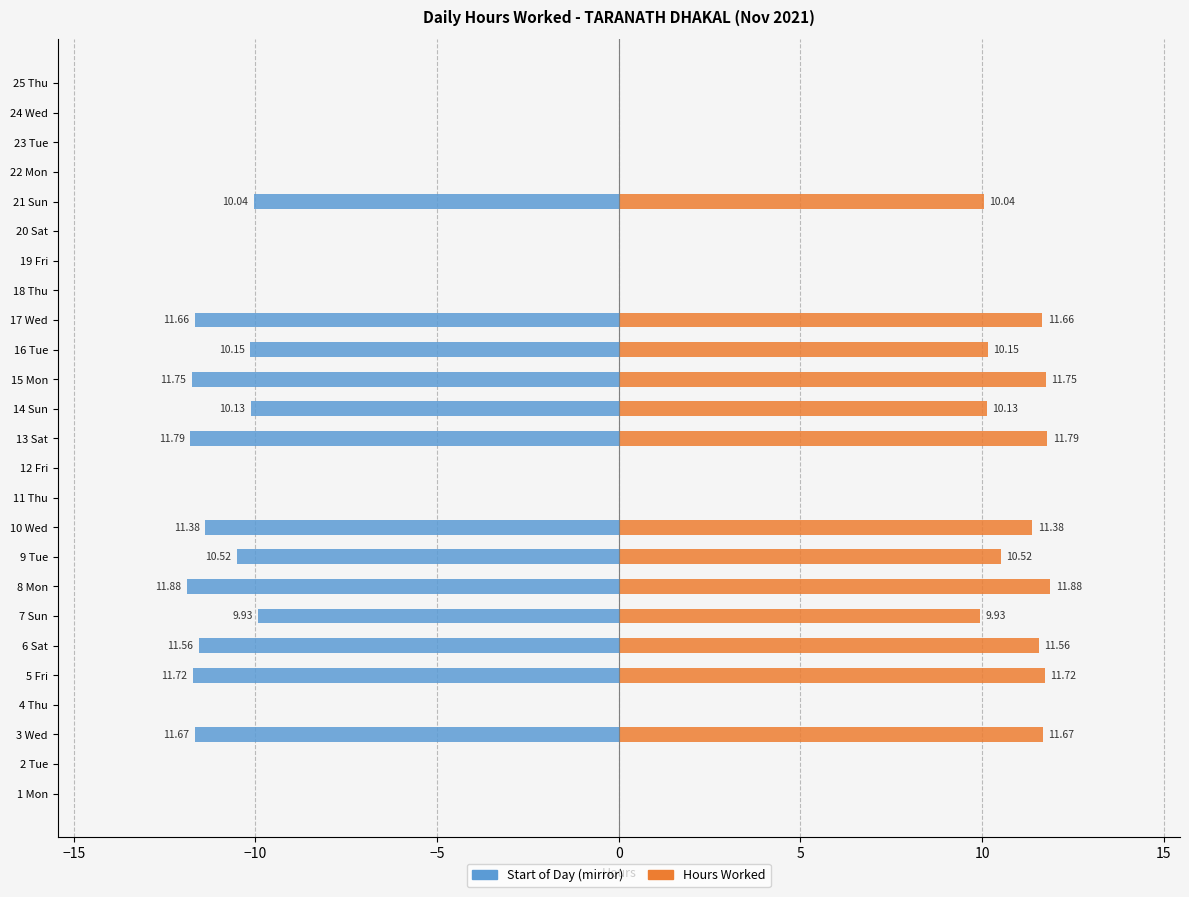

Which series has the largest total across all categories?

Hours Worked